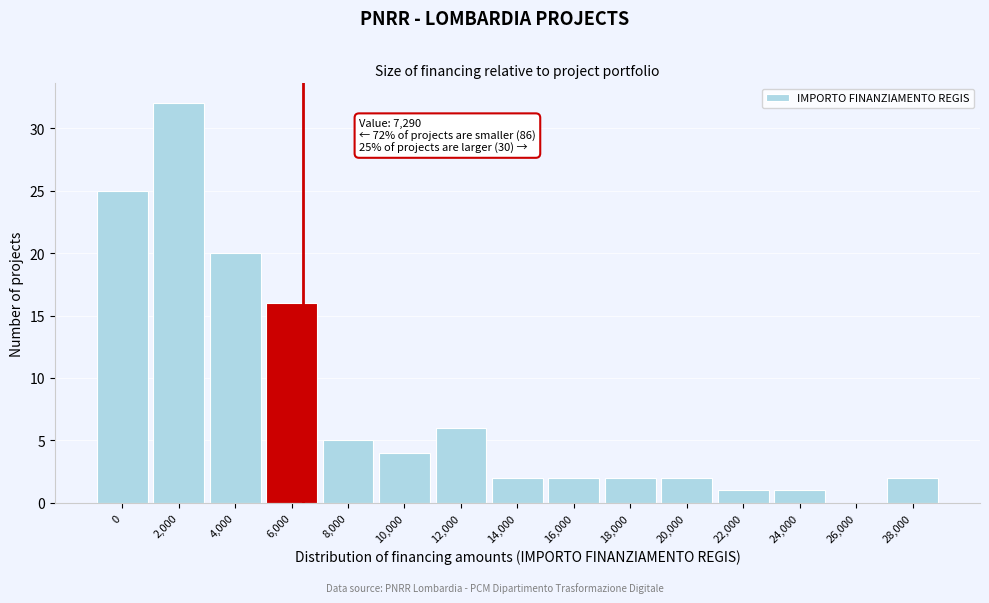

Reading left to right, what are all the values shown in this chart?

0=25	2,000=32	4,000=20	6,000=16	8,000=5	10,000=4	12,000=6	14,000=2	16,000=2	18,000=2	20,000=2	22,000=1	24,000=1	26,000=0	28,000=2